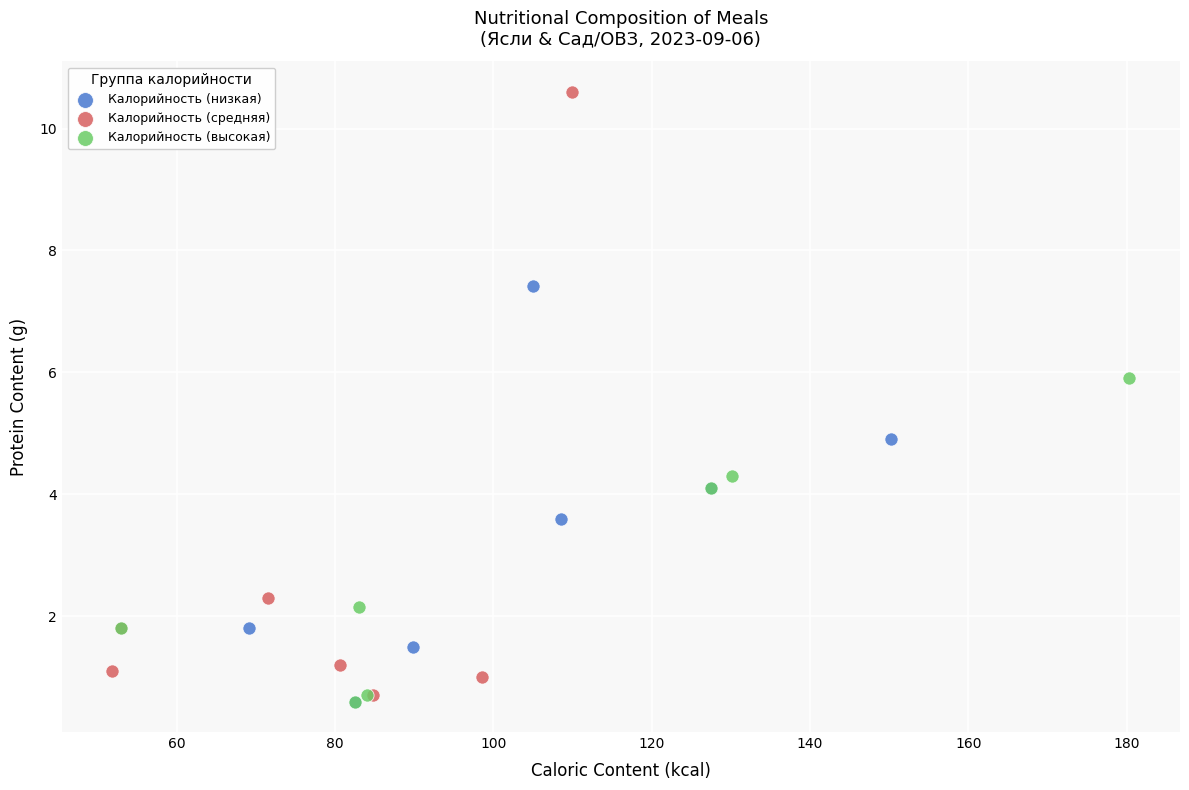

What are all the series names shown in the legend?

Калорийность (низкая), Калорийность (средняя), Калорийность (высокая)